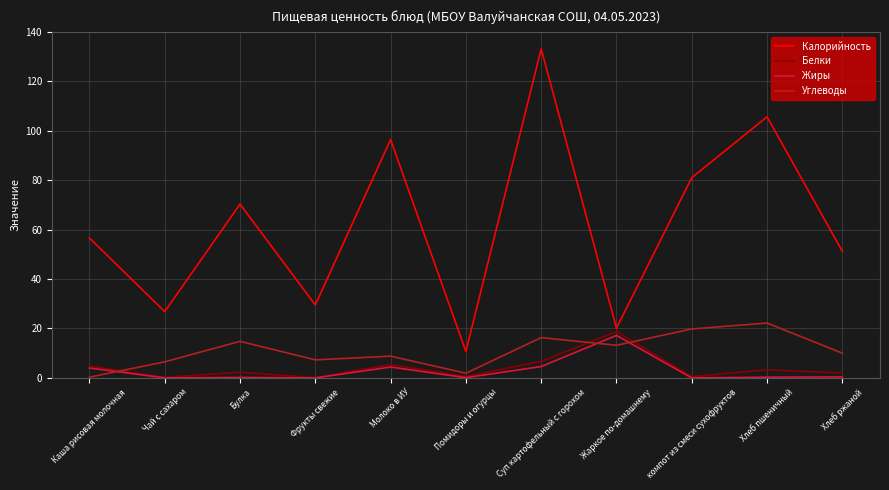

What is the greatest value displayed?

133.1